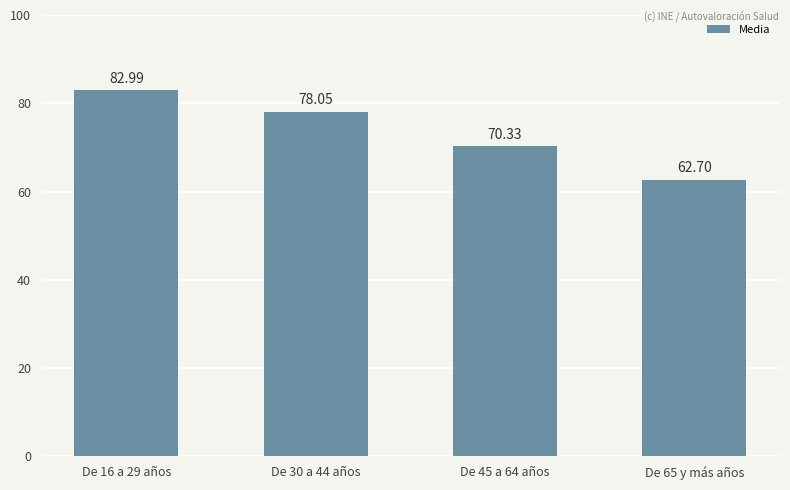

List the labels in order of value, smallest first.

De 65 y más años, De 45 a 64 años, De 30 a 44 años, De 16 a 29 años